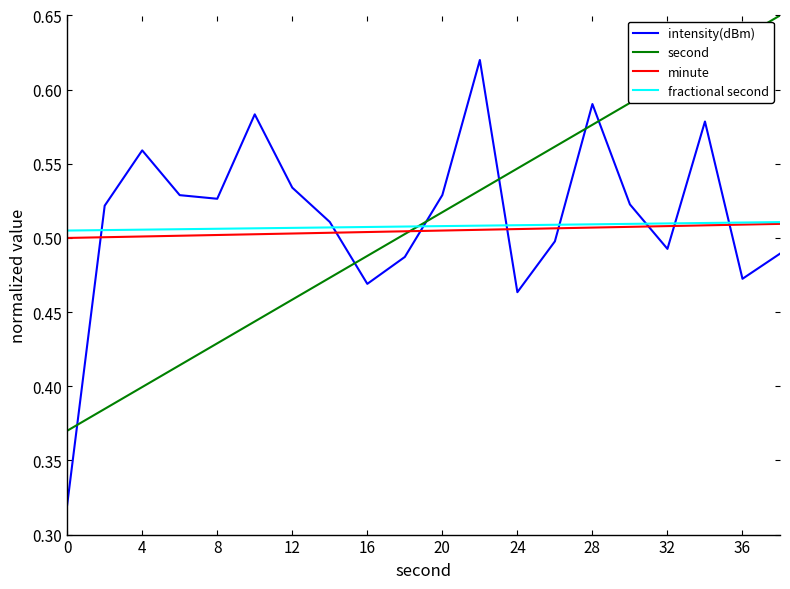

Does the chart have visible grid lines?

No